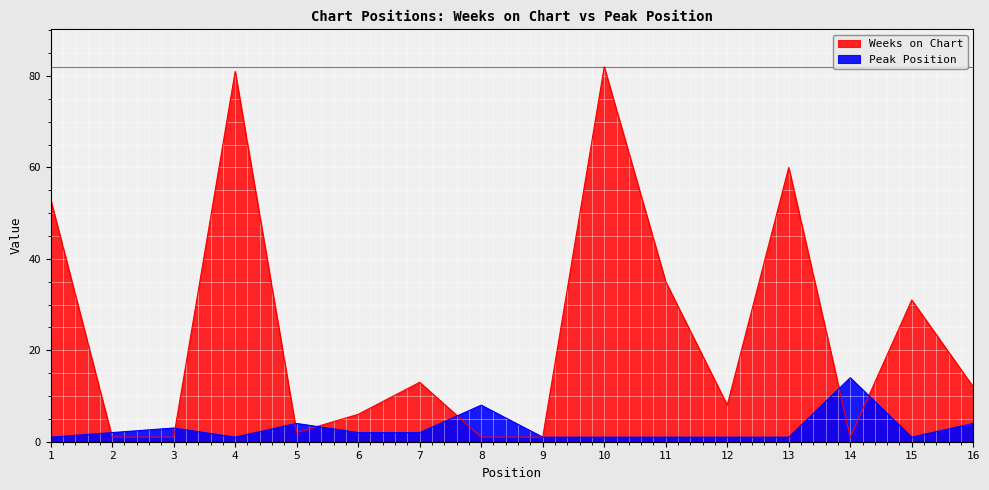

At how many categories does at least one series exceed 61?

2